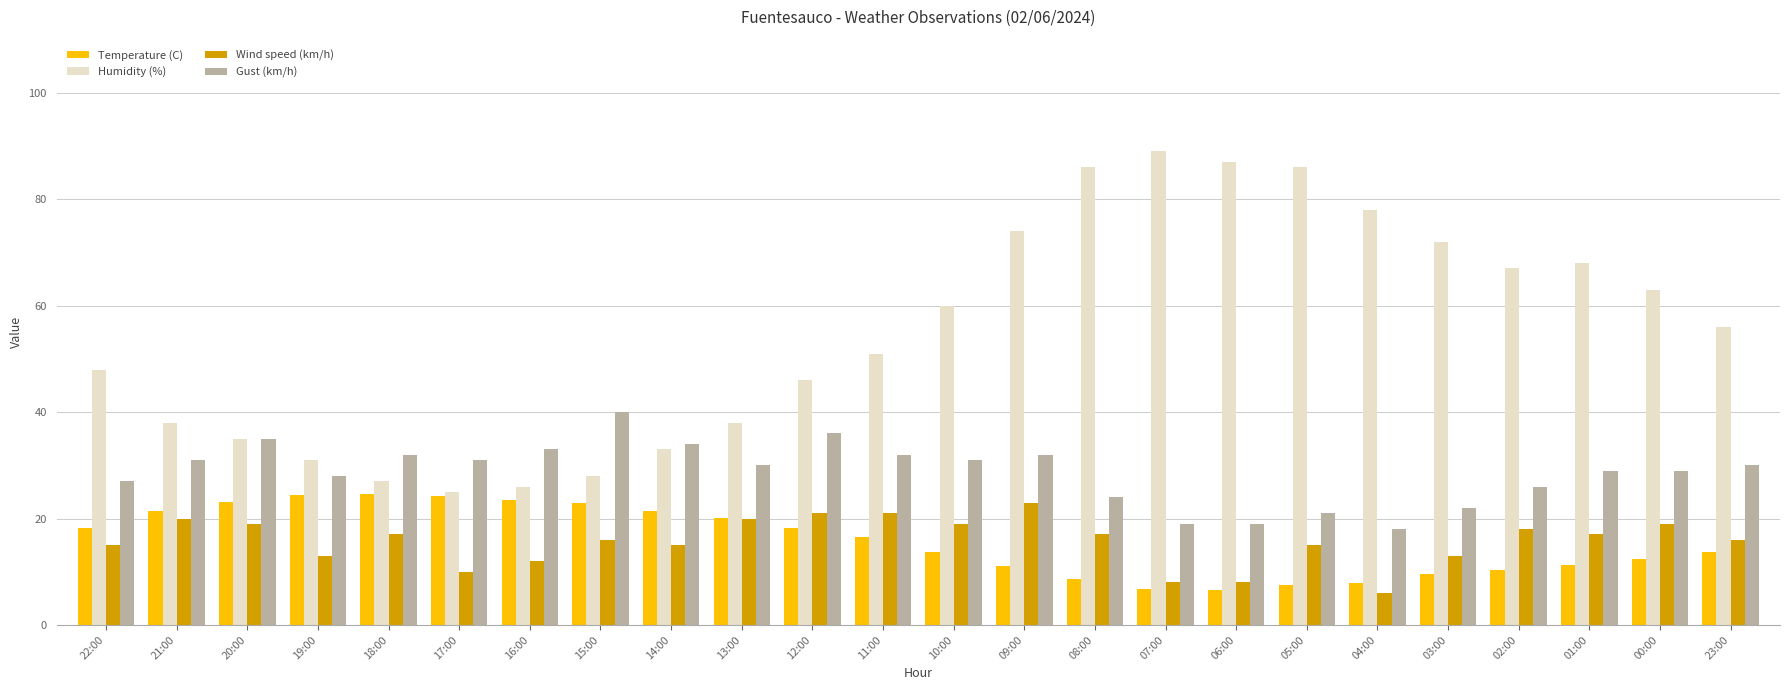

Which category has the highest value in the Humidity (%) series?

07:00